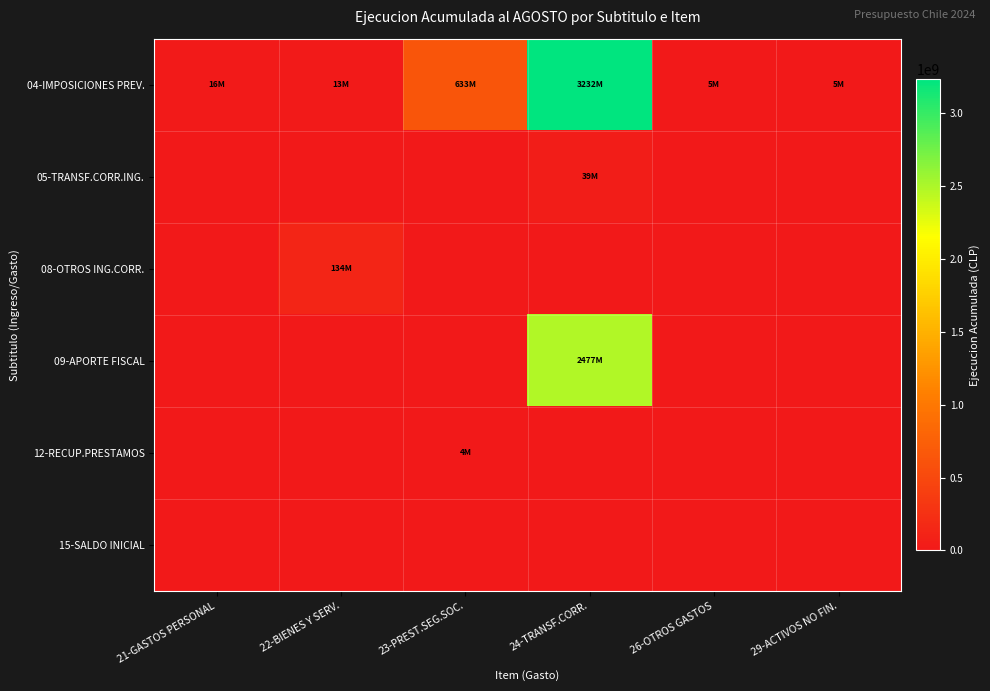

Which series has the largest total across all categories?

04-IMPOSICIONES PREV.